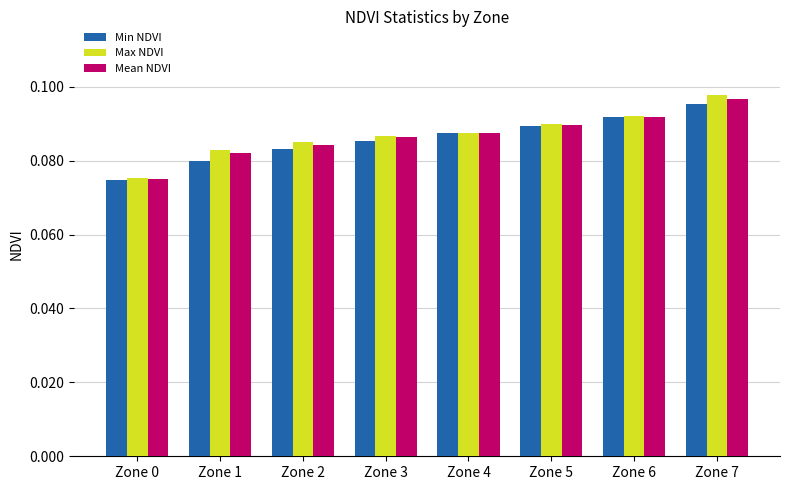

At how many categories does at least one series exceed 0?

8